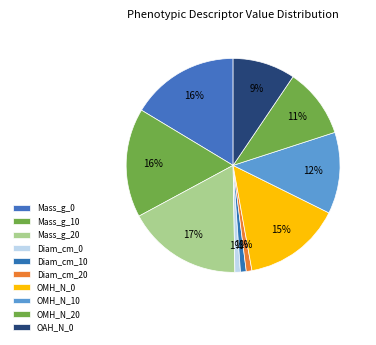

Count the number of slices in the pie.

10